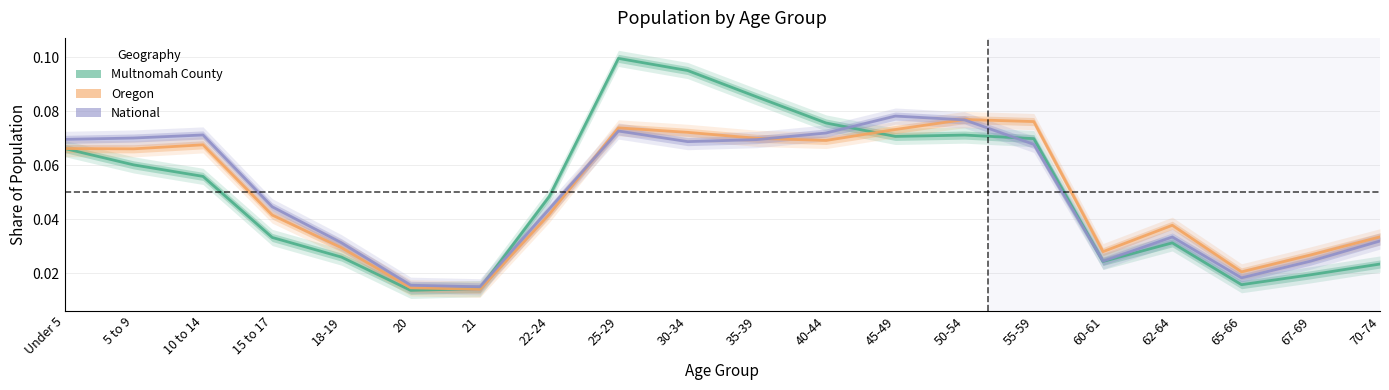

Is it true that National equals 0.0 at 22-24?

False